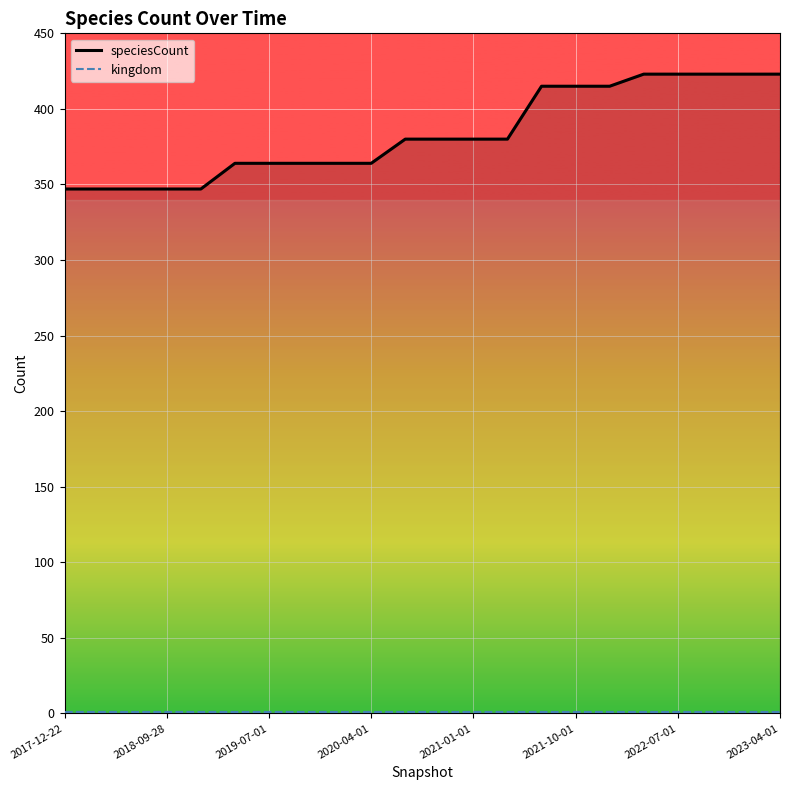

What is the greatest value displayed?

423